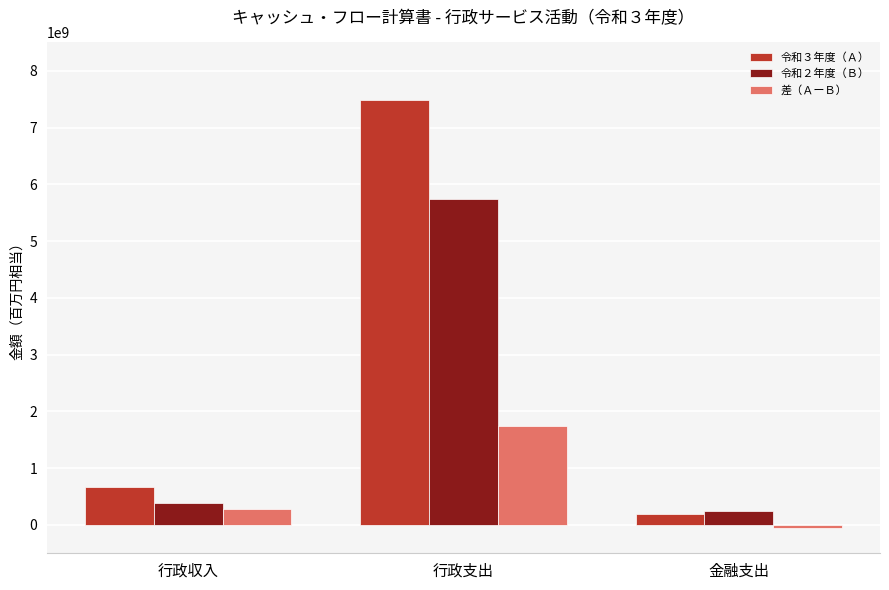

At how many categories does at least one series exceed 1510639043?

1